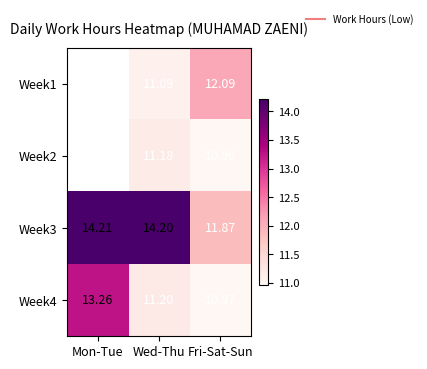

At which category is the sum across all series the highest?

Wed-Thu